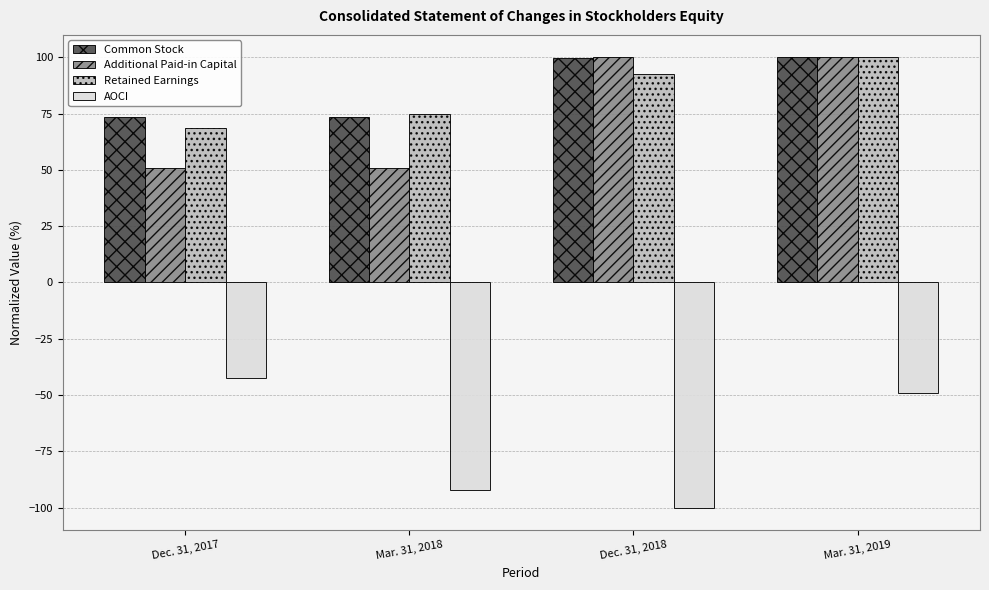

What is the sum of all Retained Earnings values?

336.0